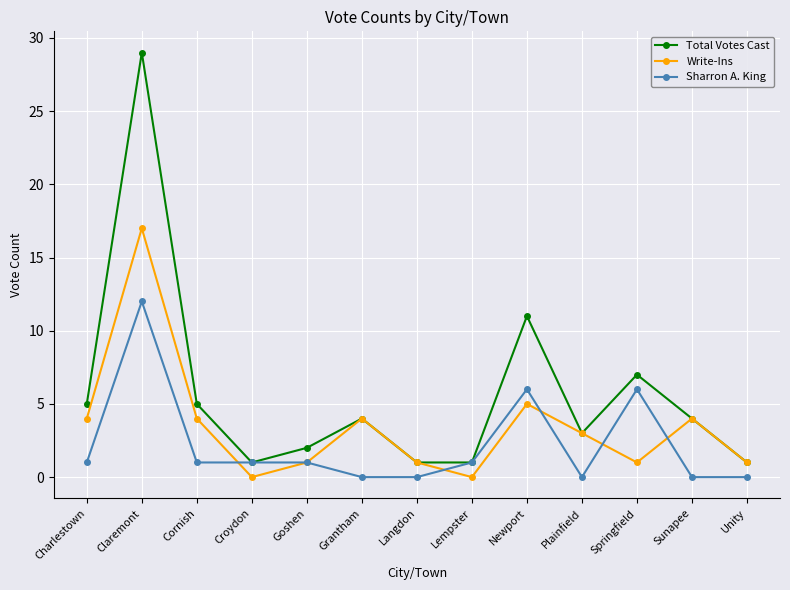

Does the chart display data point markers on the line(s)?

Yes